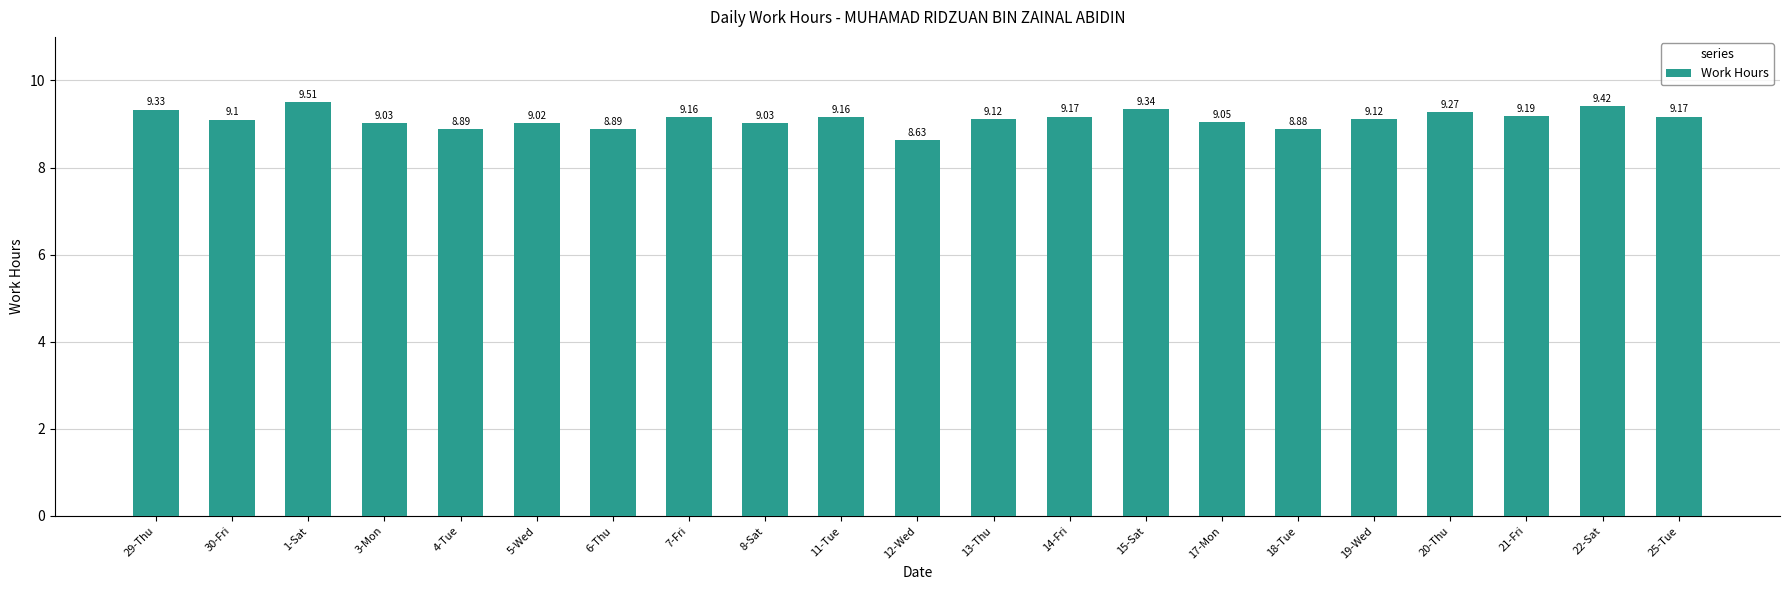

Which label corresponds to the smallest value in the chart?

12-Wed